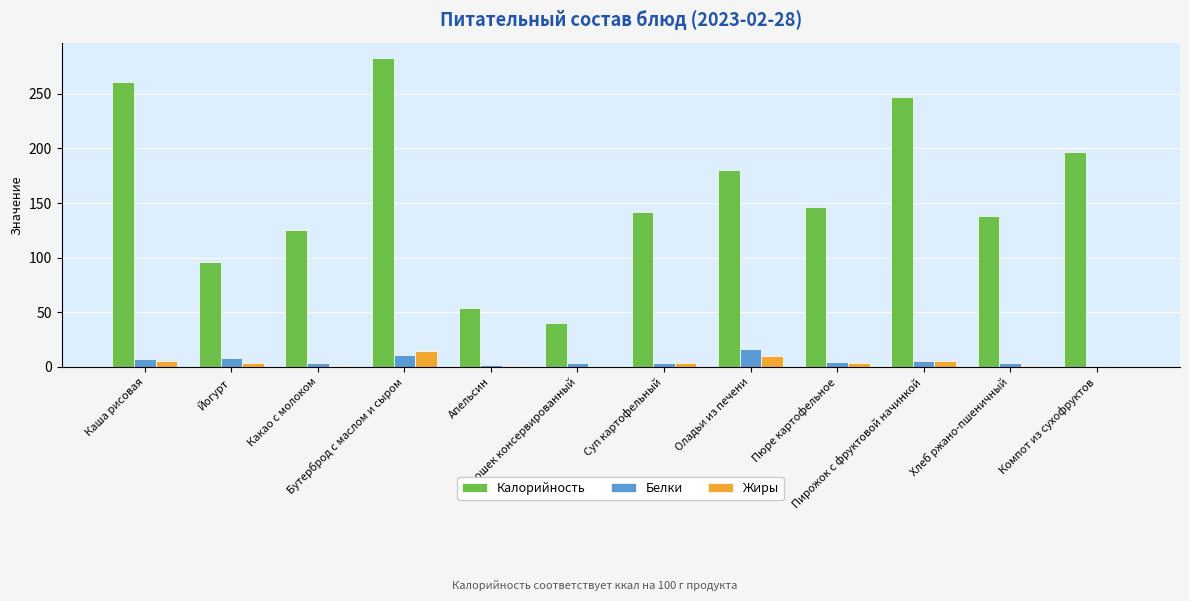

What is the greatest value displayed?

282.6